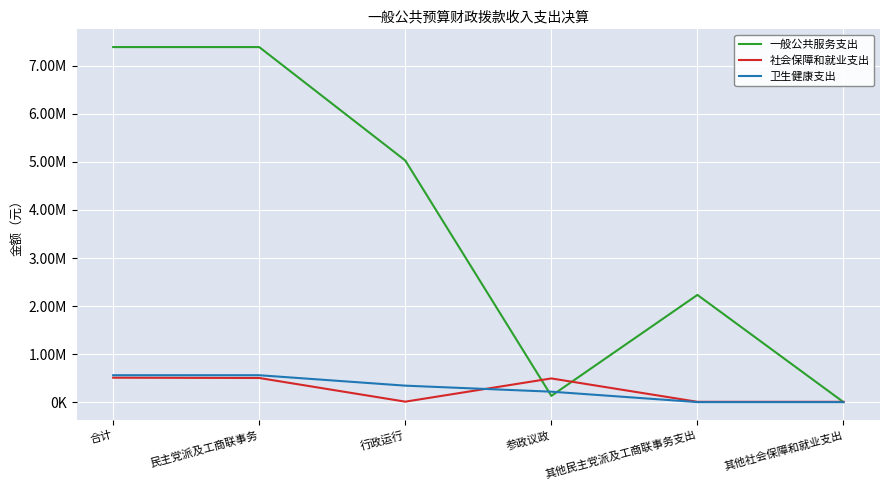

Where does the 社会保障和就业支出 series first go above 492887?

合计